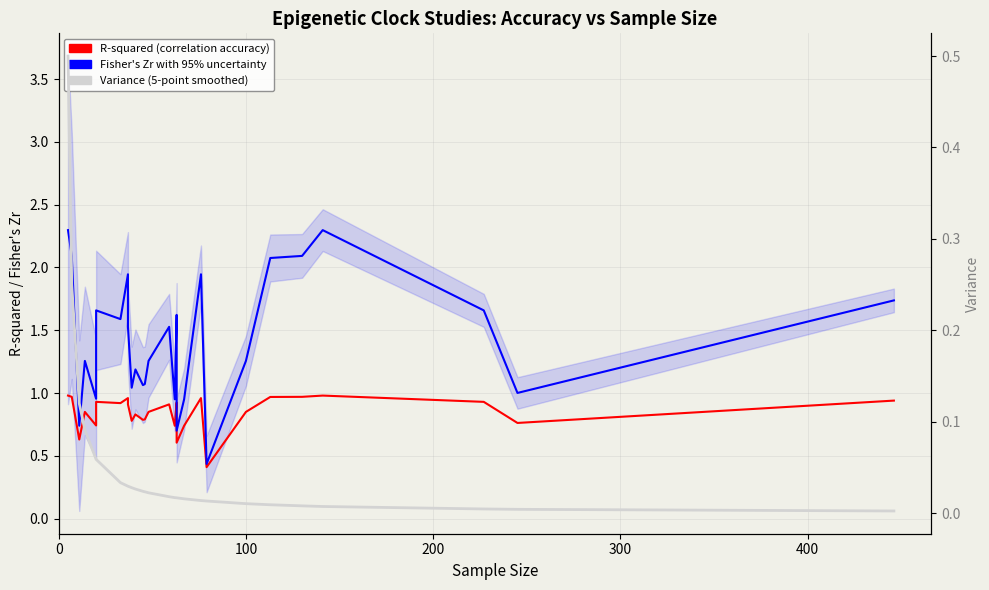

What is the minimum value for Fisher's Zr?

0.4